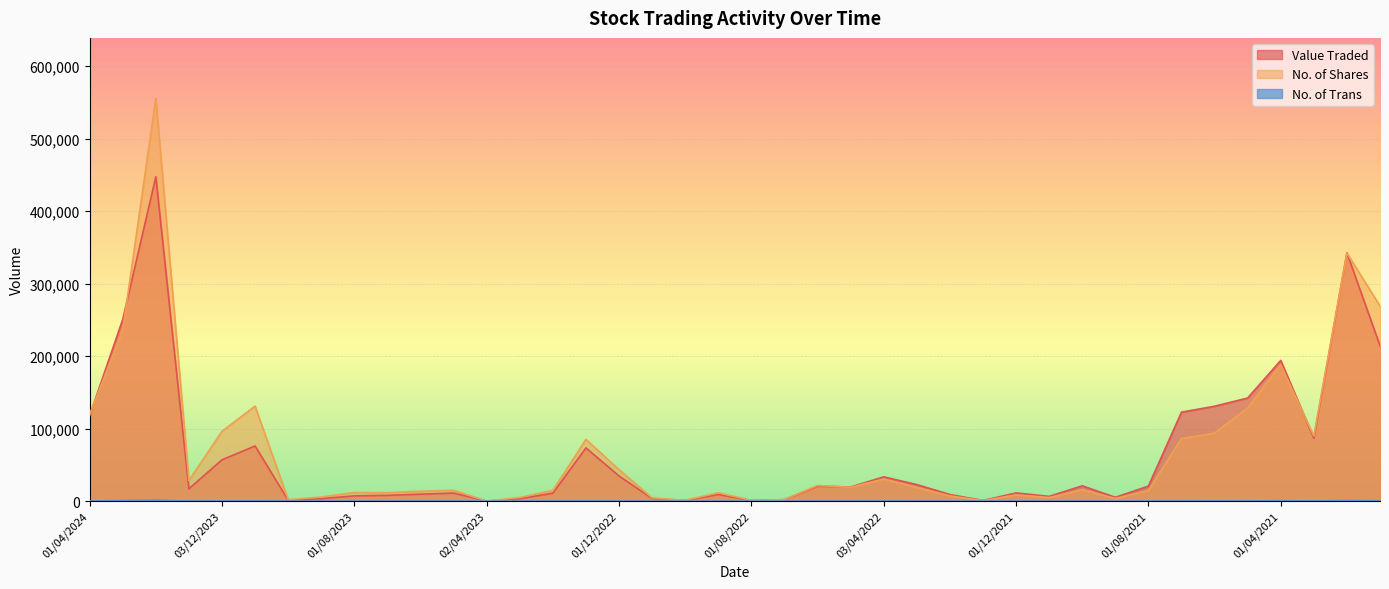

What is the difference between the highest and lowest values at 04/06/2023?

13508